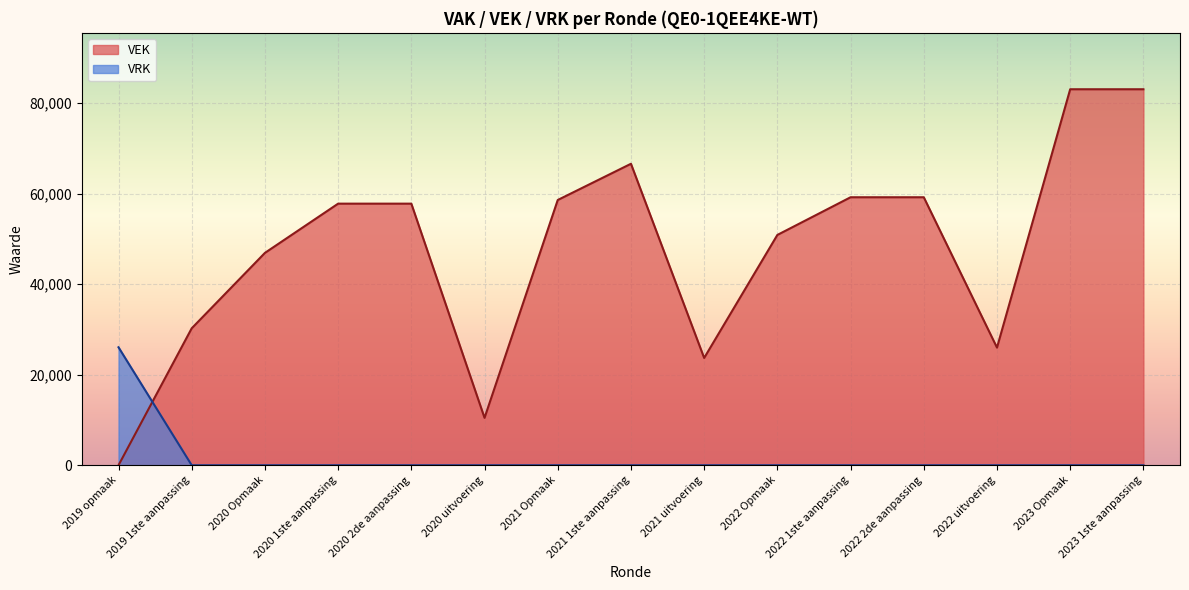

Where is VEK nearest to the value 41520?

2020 Opmaak